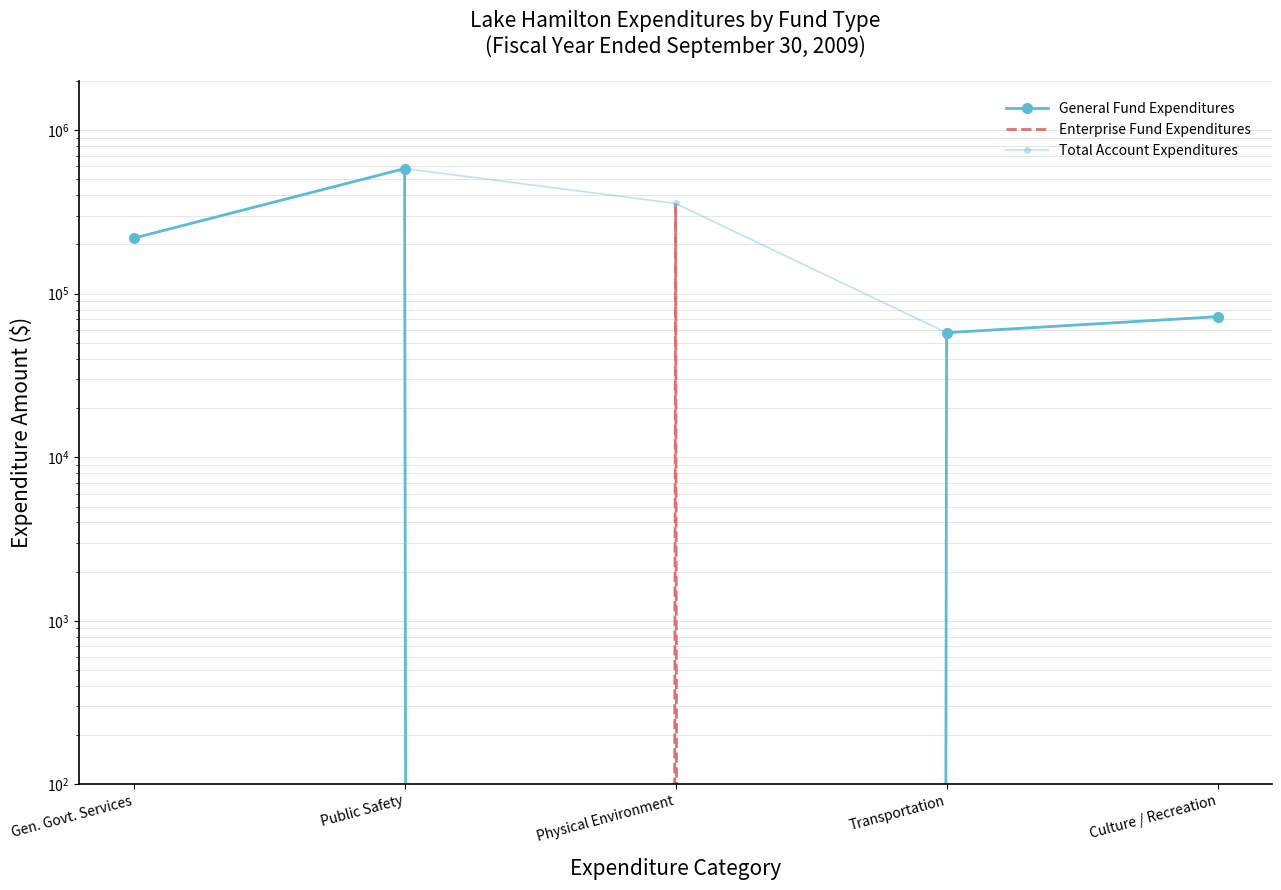

At which label does Account Total reach its peak?

Public Safety